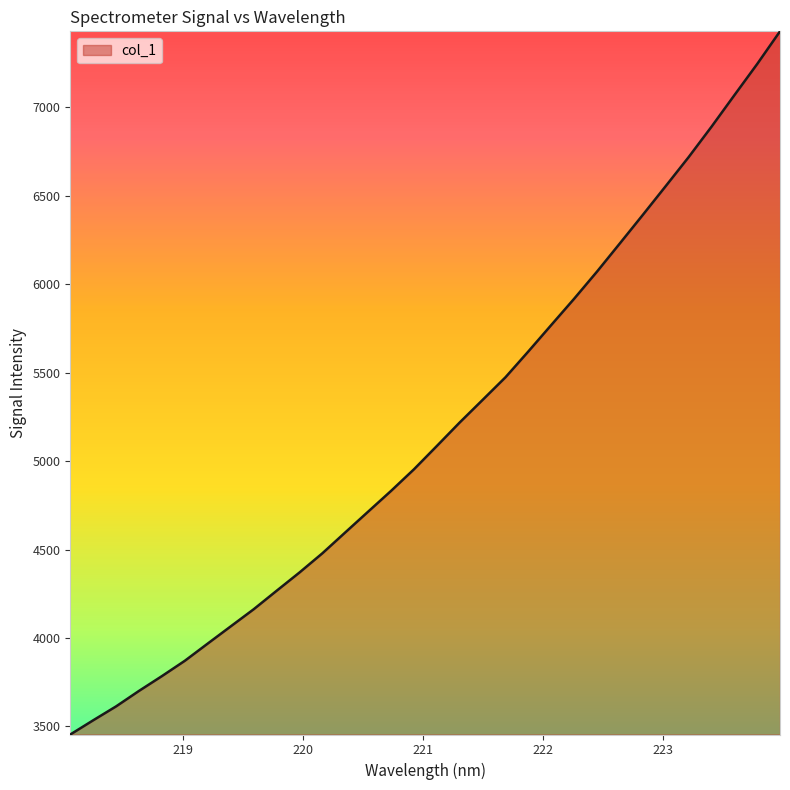

Reading left to right, extract all data points from this chart.

3454.7	3535.0	3613.7	3701.3	3784.9	3871.6	3969.0	4065.8	4162.4	4266.8	4370.2	4478.9	4596.9	4714.5	4831.7	4953.8	5085.6	5218.6	5346.1	5474.1	5620.4	5769.6	5918.1	6071.6	6231.3	6391.9	6554.4	6717.9	6889.8	7067.9	7244.7	7429.7